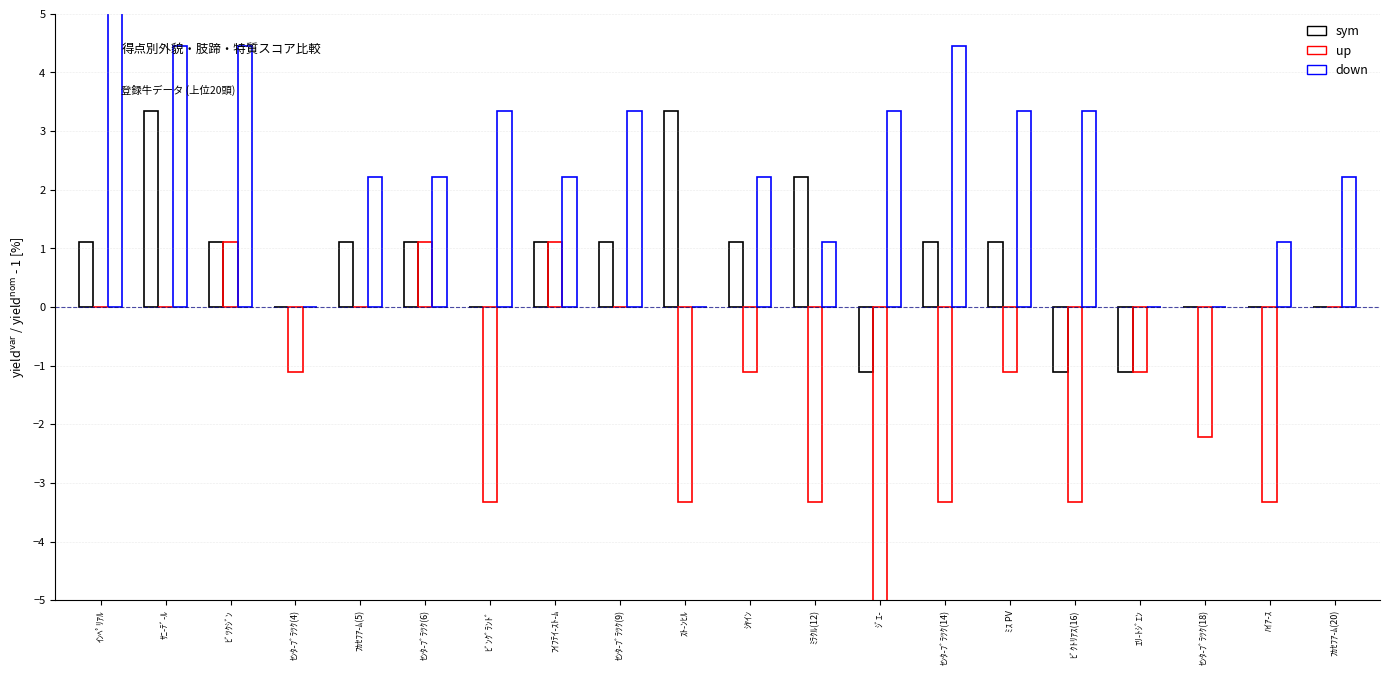

True or false: up has a value of -3.3 at ﾋﾞﾝｸﾞﾗﾝﾄﾞ.

True